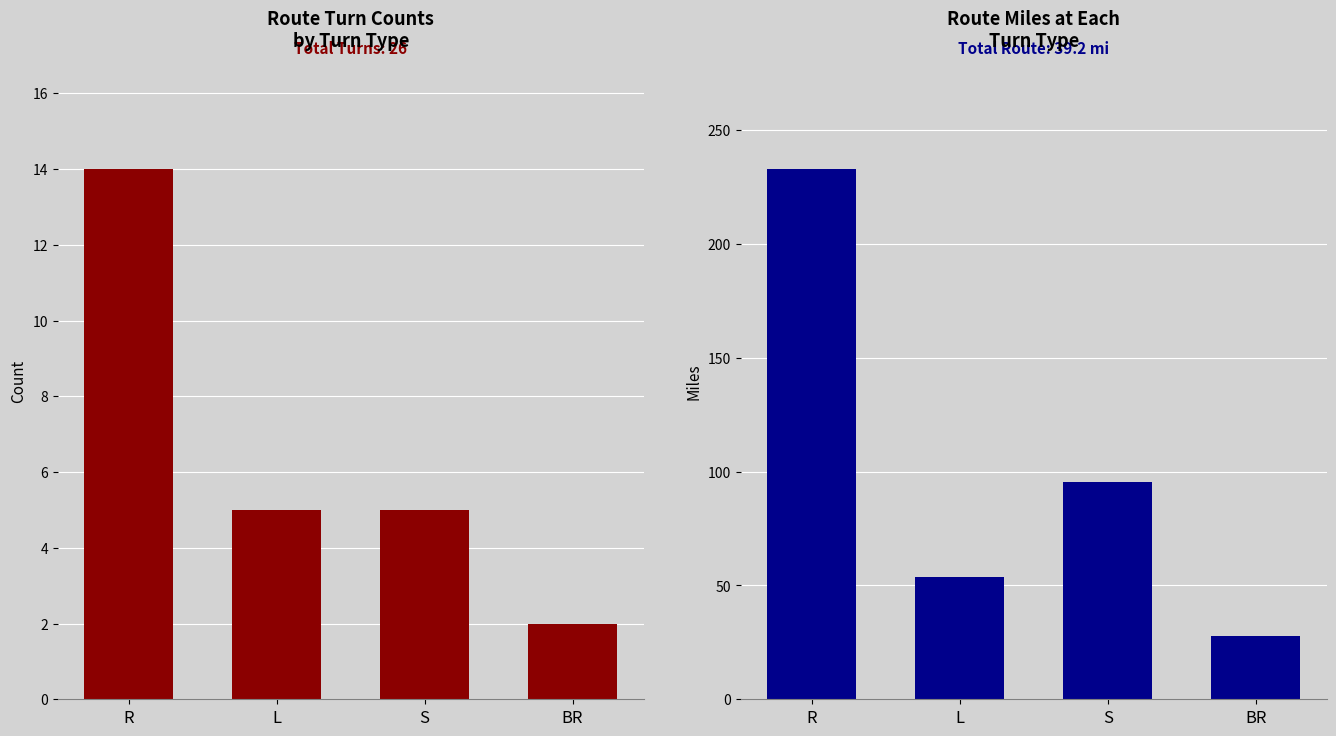

At which label does Sum of Miles at Turn reach its minimum?

BR